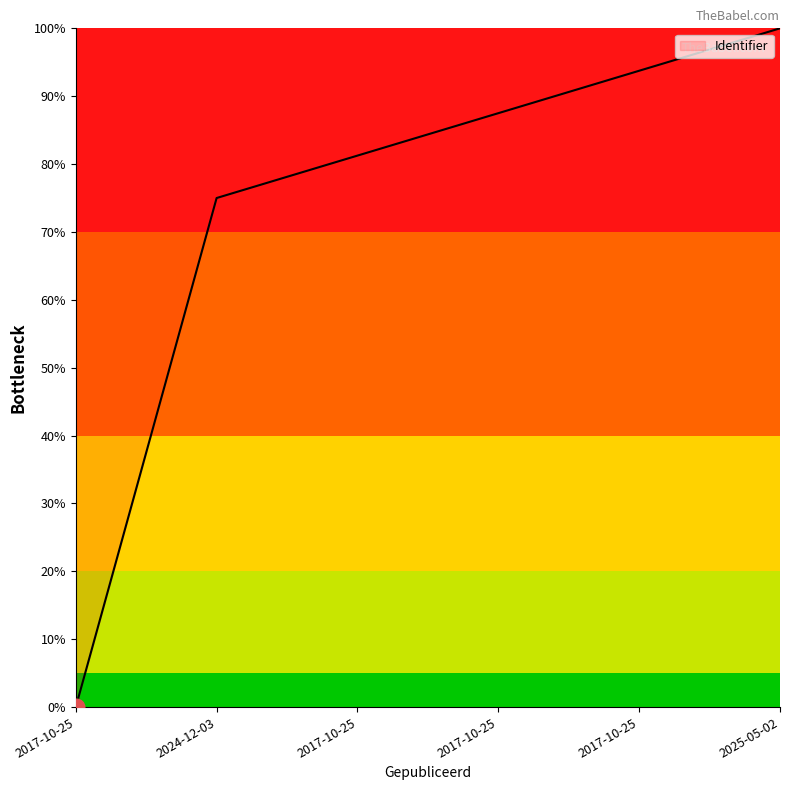

How many series are shown in this chart?

1